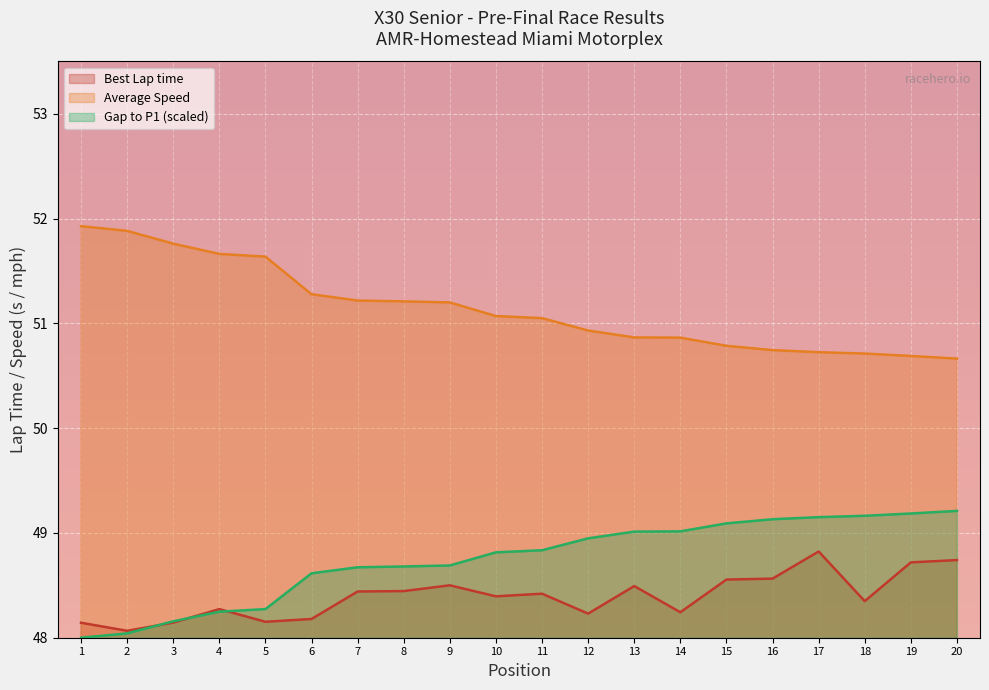

True or false: Average Speed has a value of 51.7 at 4.

True